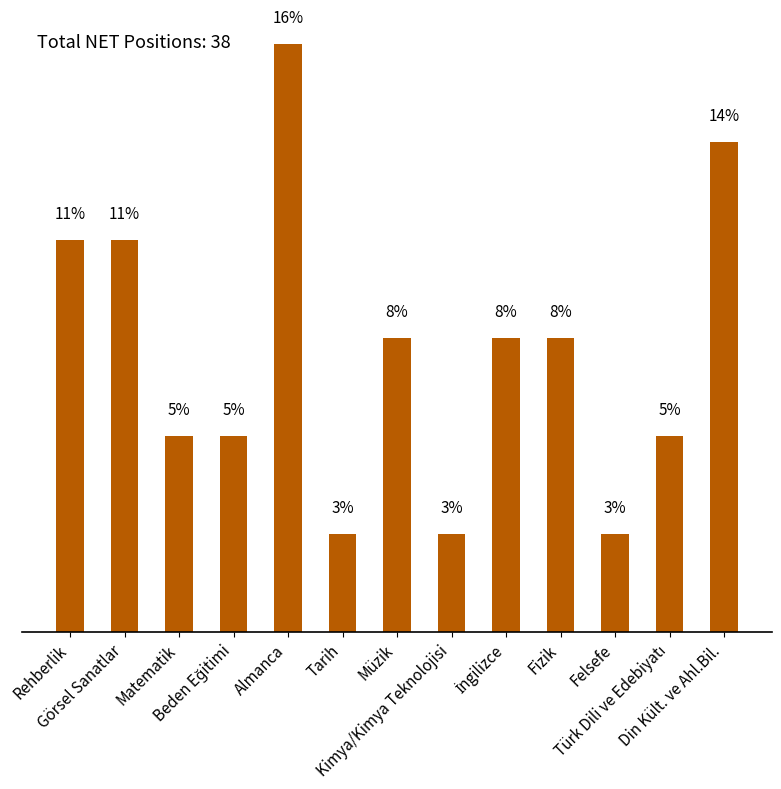

Where does the data first go above 8?

Rehberlik